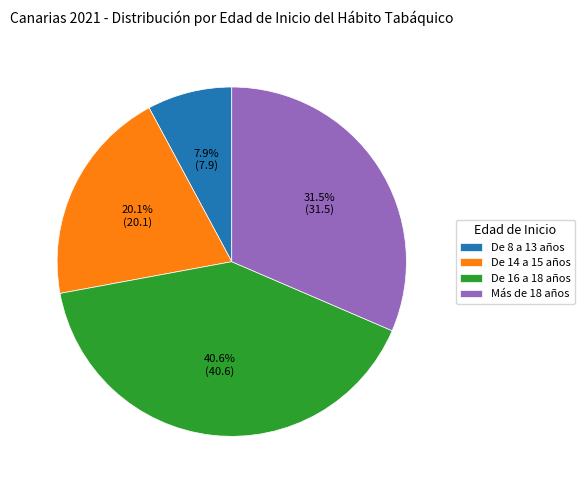

To the nearest percent, what is the difference between the largest and smallest slice percentages?

33%